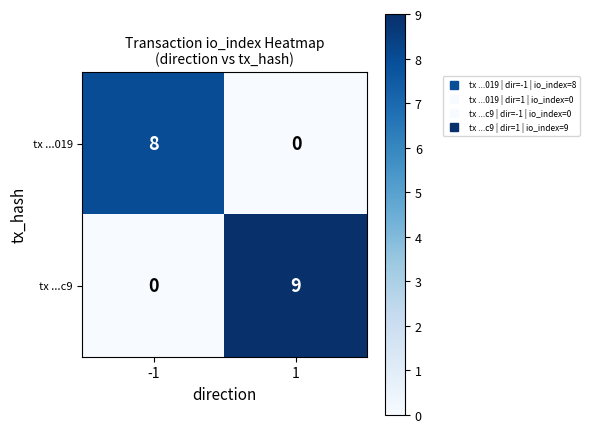

Reading left to right, extract all data points from this chart.

tx ...019: 8	0
tx ...c9: 0	9